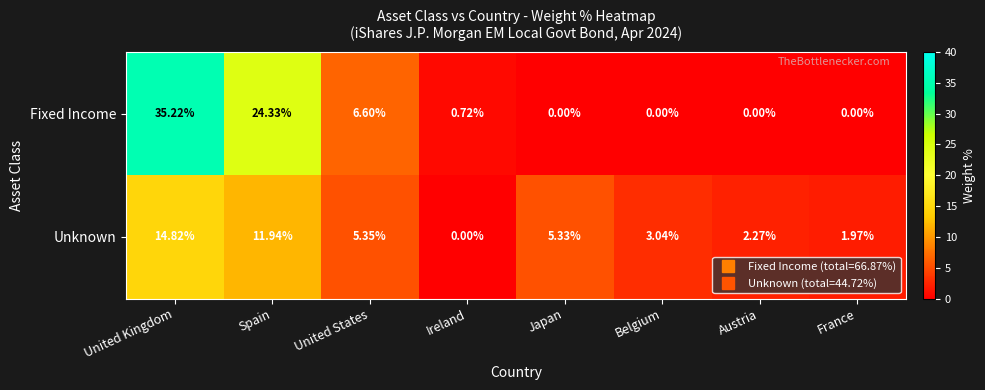

Rank the series by their maximum value, from highest to lowest.

Fixed Income, Unknown